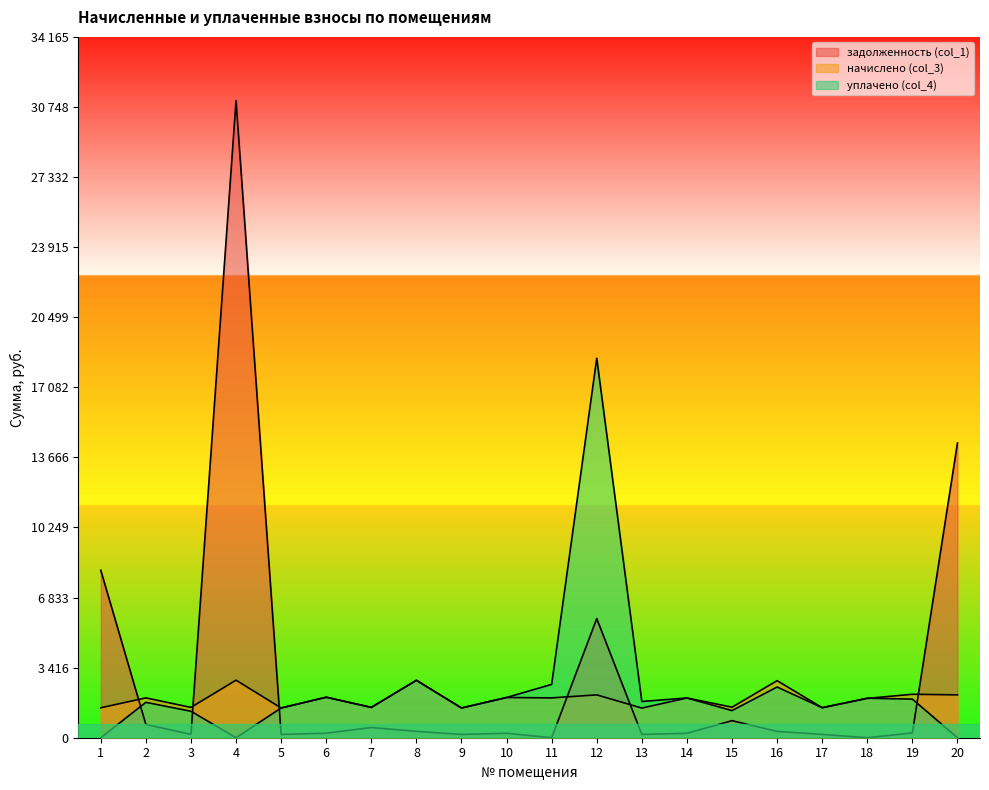

At 5, list the series in order from smallest to largest.

задолженность (col_1), начислено (col_3), уплачено (col_4)